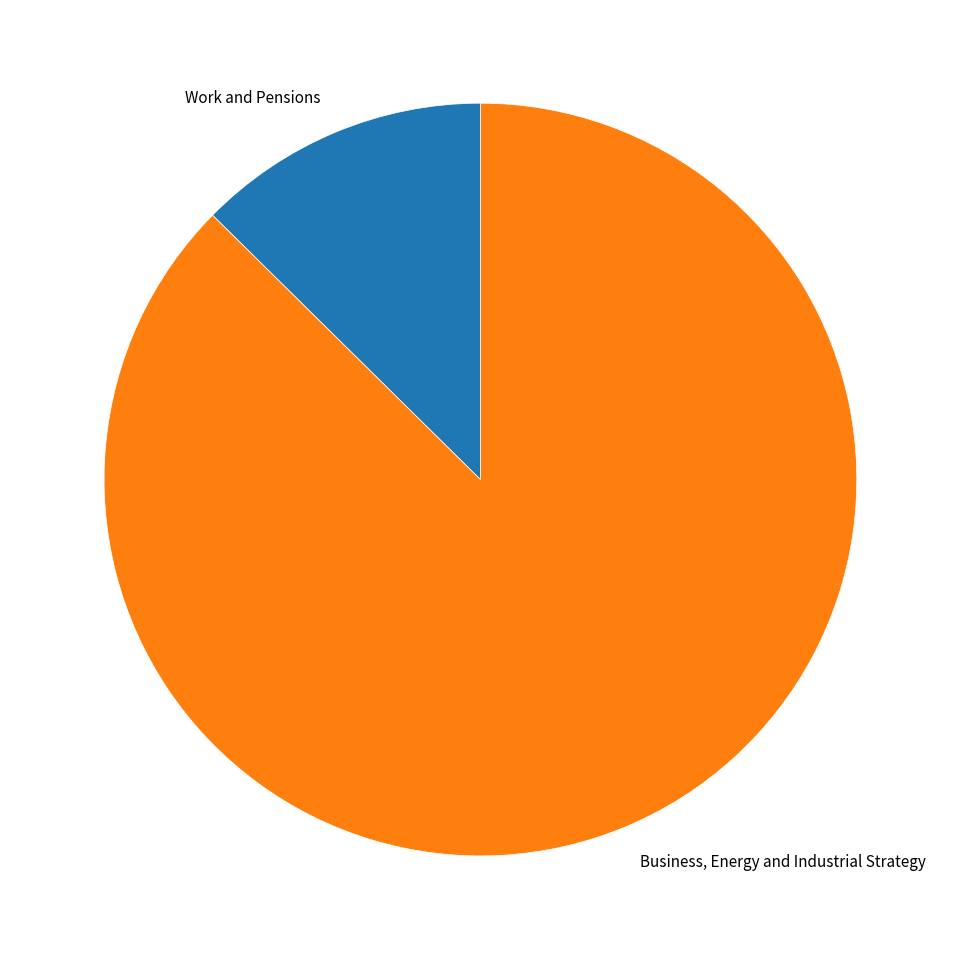

Is it true that Work and Pensions is 27% of the pie?

False